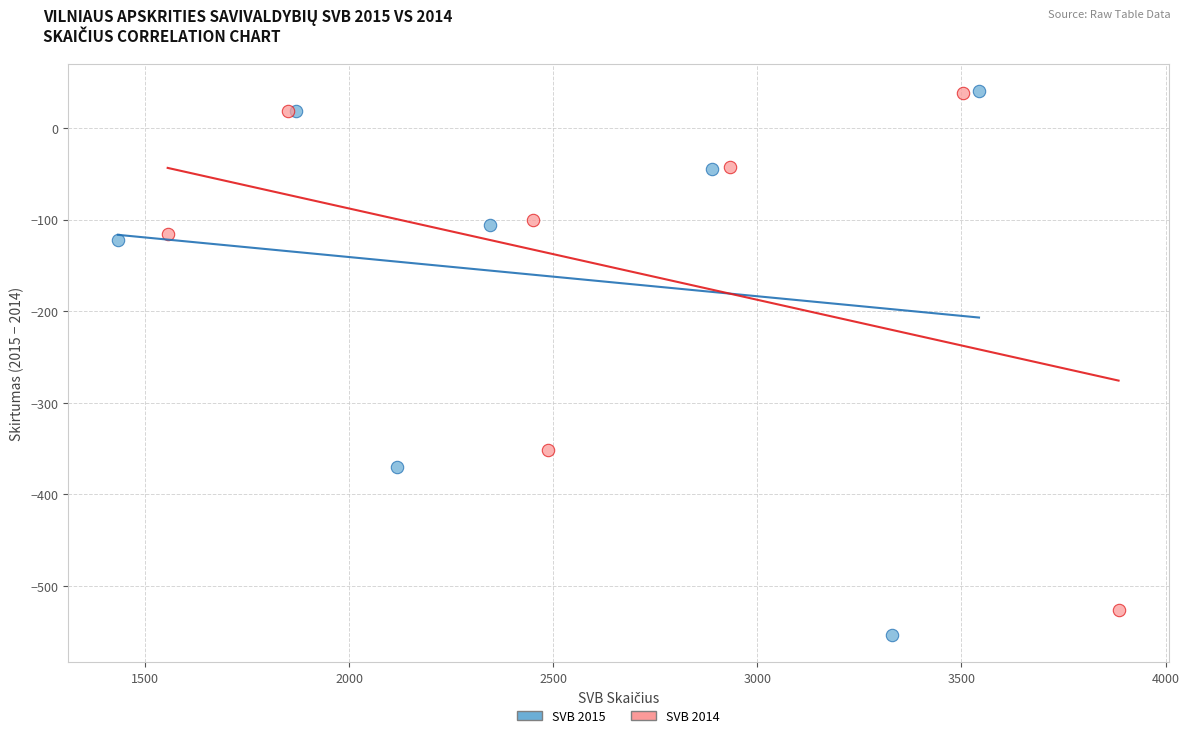

Which series contains the lowest Y value?

SVB 2015